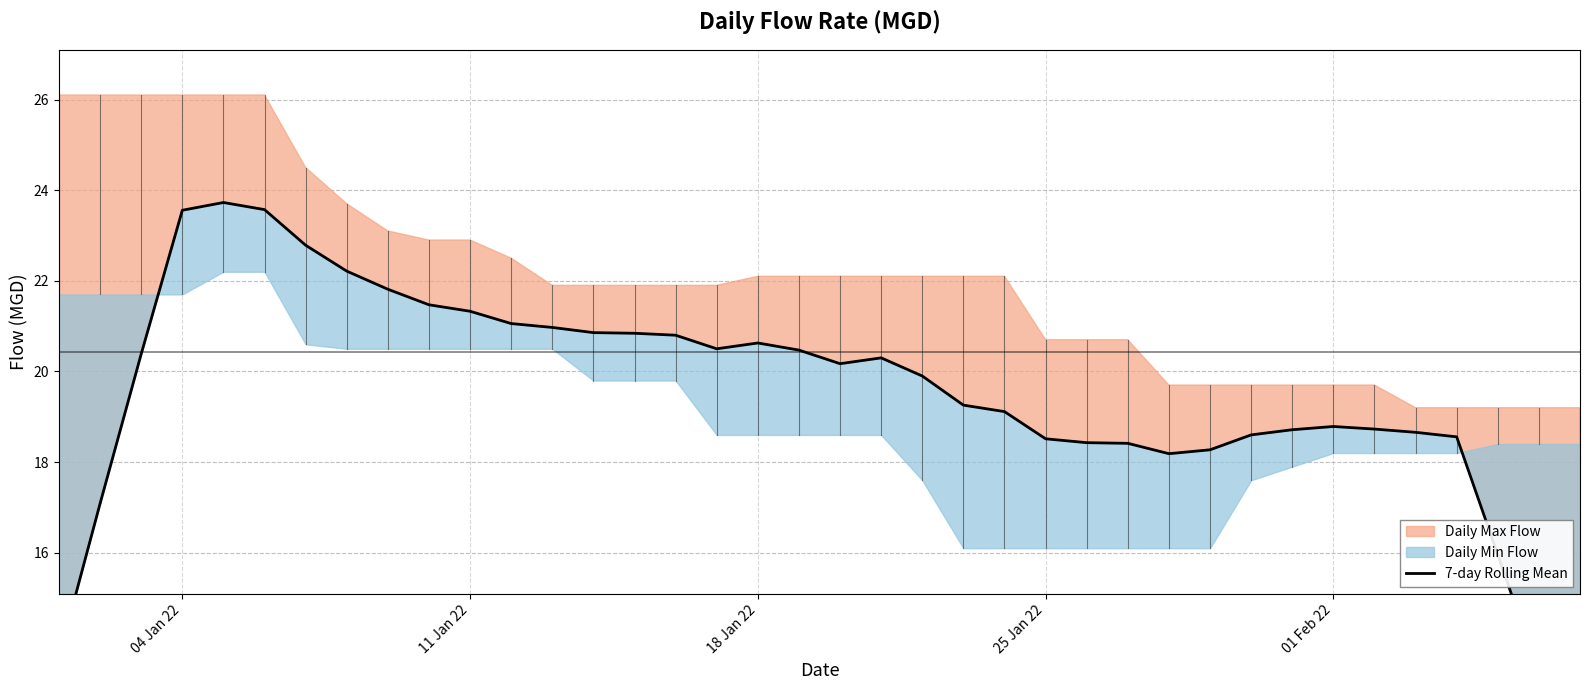

What is the difference between the maximum and minimum values?

13.0